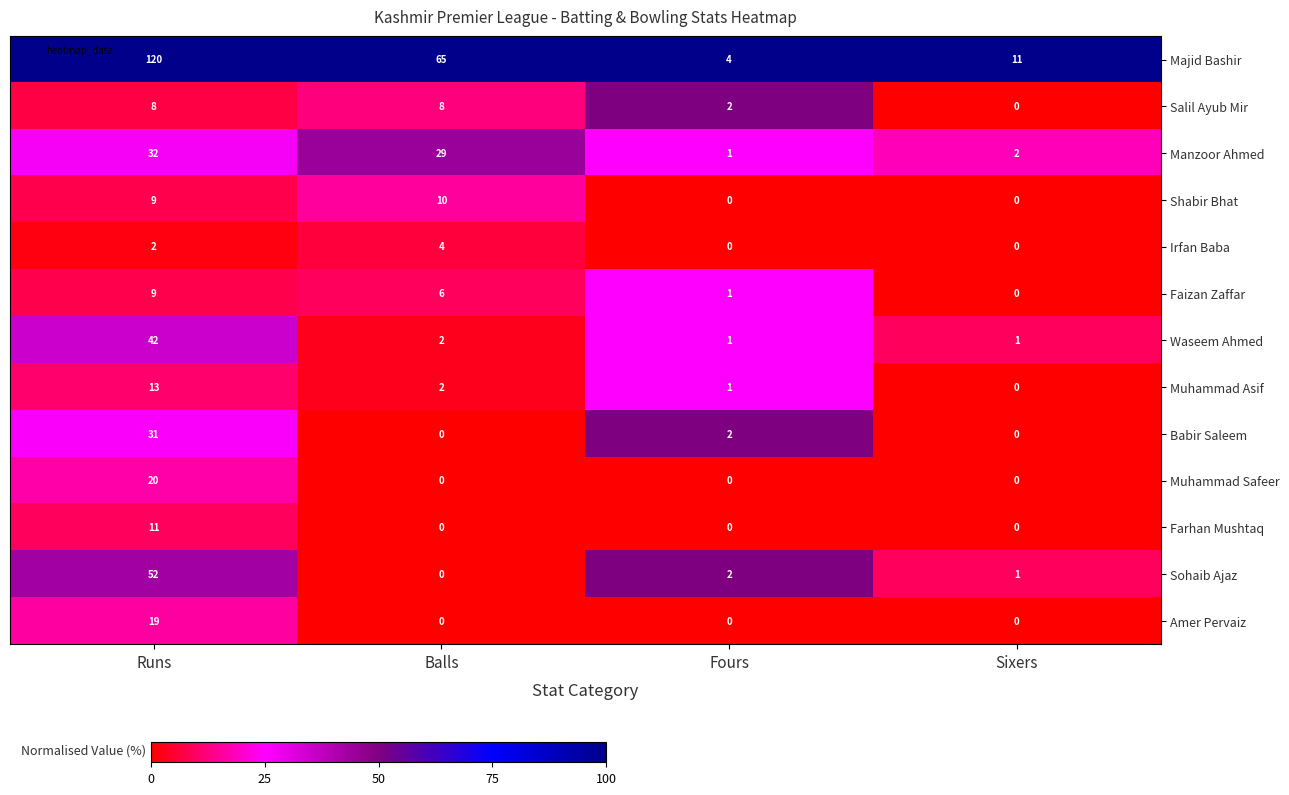

Read the Shabir Bhat value at Balls, to the nearest 5.

10